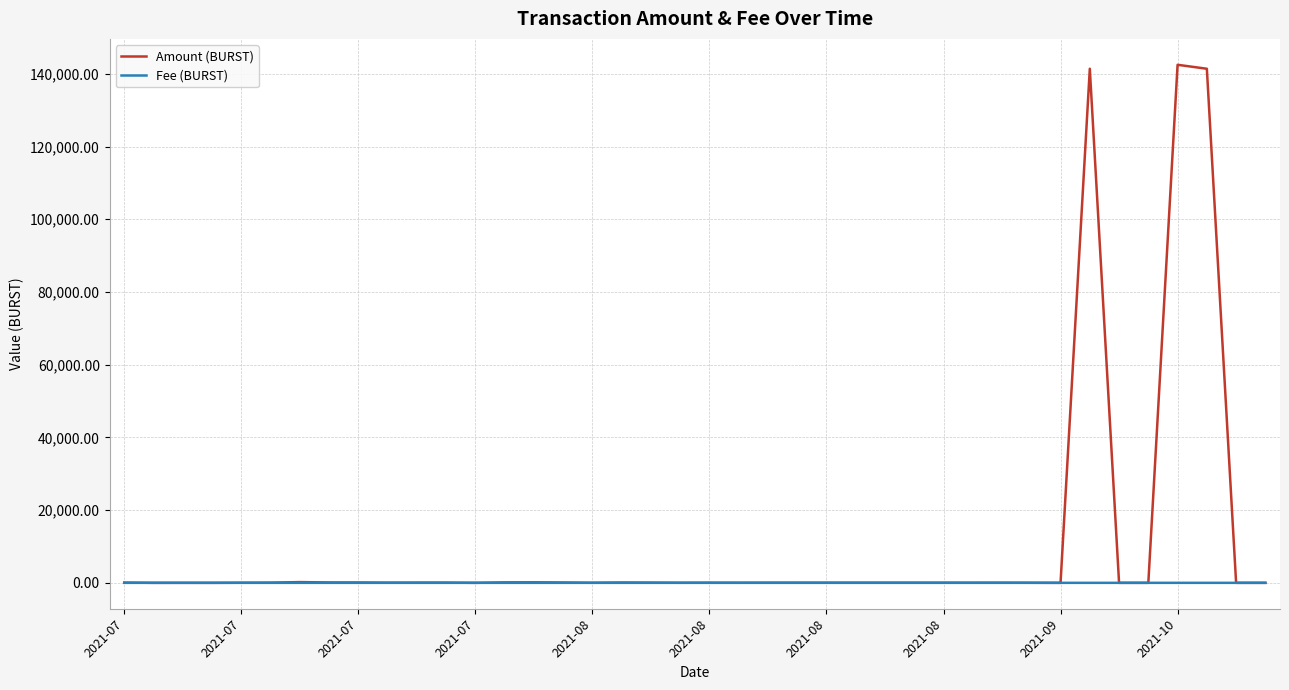

At which label is Amount (BURST) closest to 71244?

37